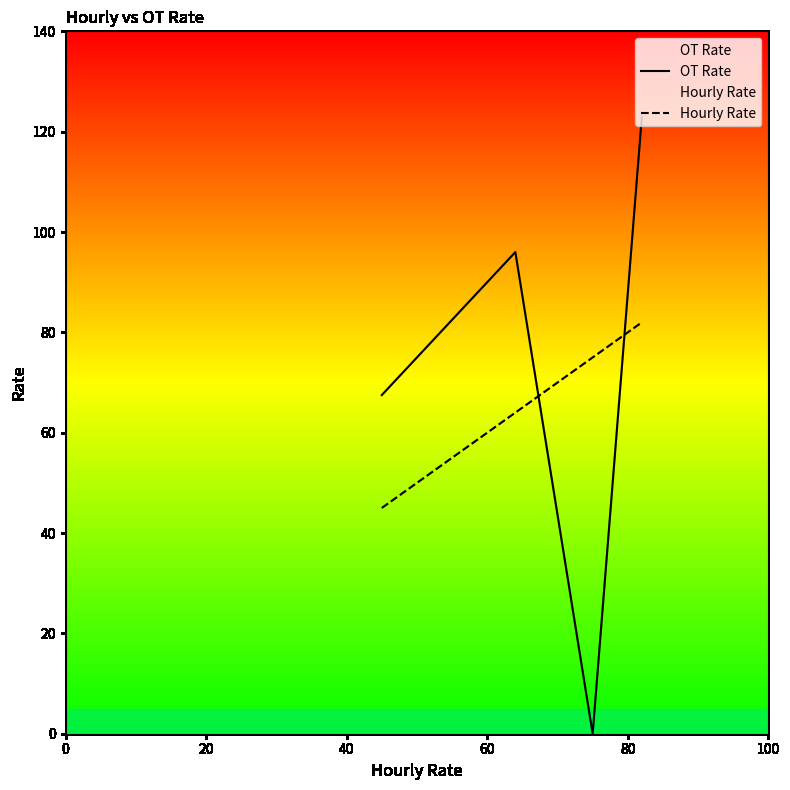

What is the average value of the OT Rate series?

71.6